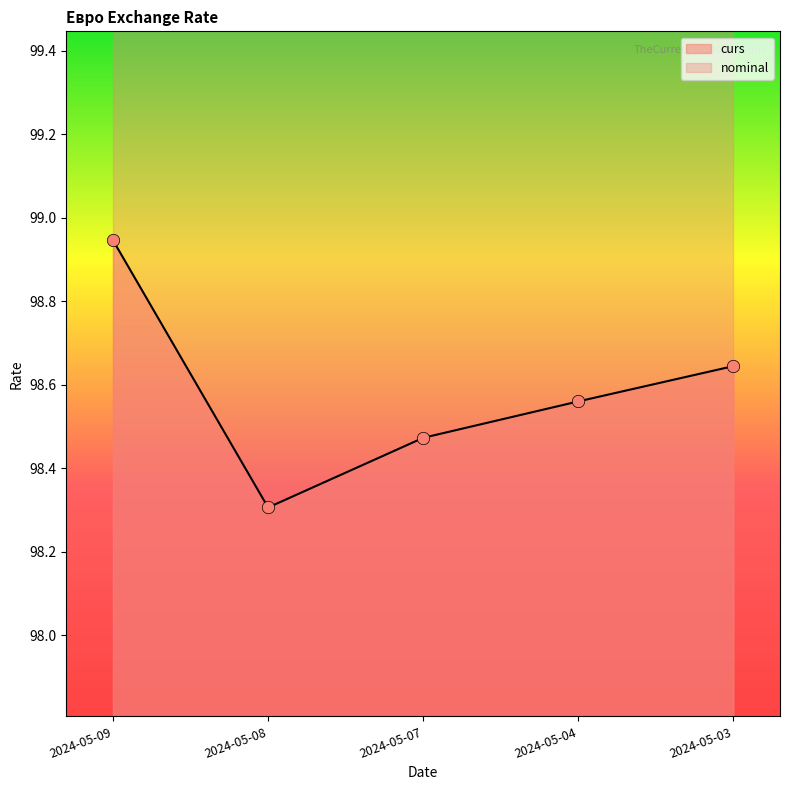

What is the ratio of the value at 2024-05-04 to the value at 2024-05-08?

1.0